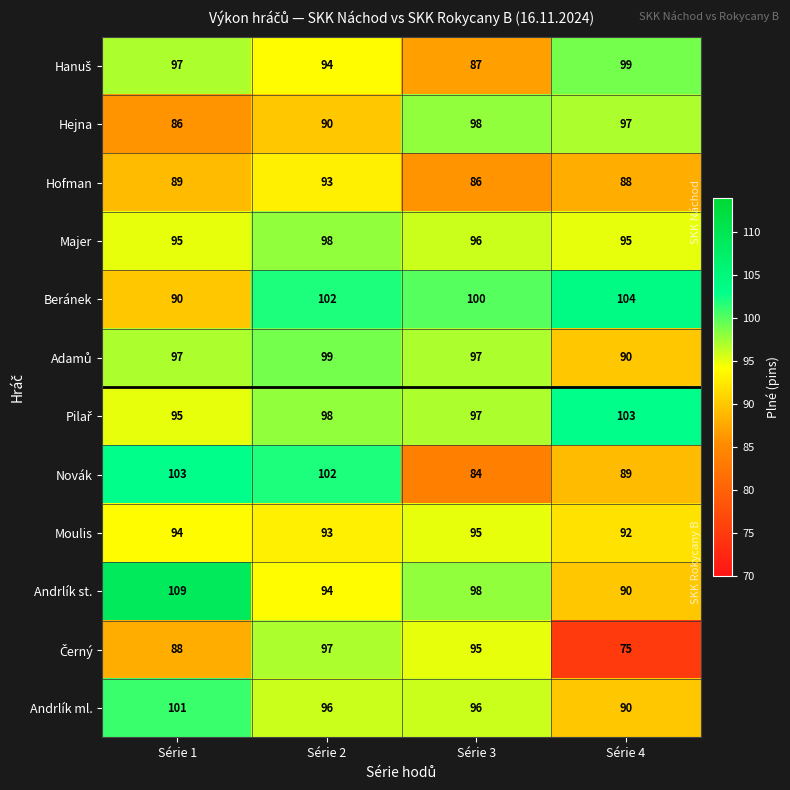

True or false: Hejna has a value of 86 at Série 1.

True